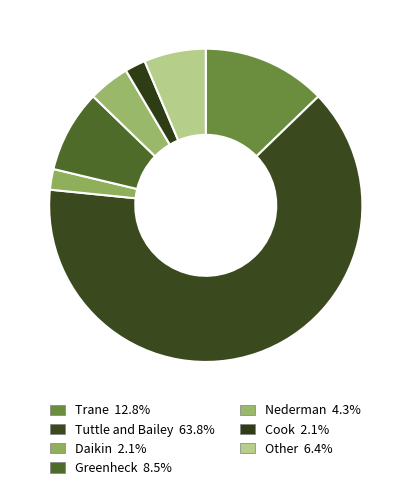

How many segments does this pie chart have?

7